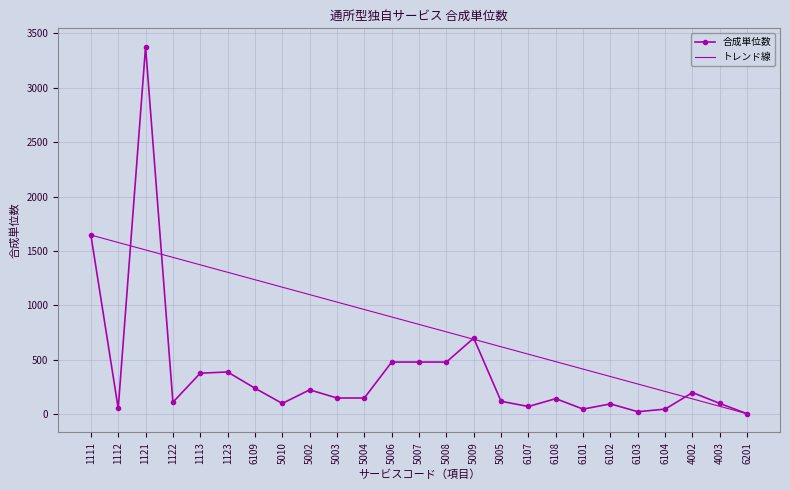

The chart shows a value of 144 at 6108. True or false?

True